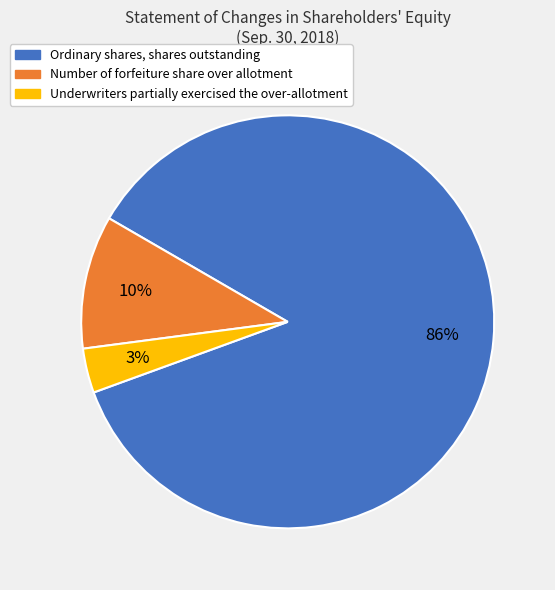

Which slice is the smallest?

Underwriters partially exercised the over-allotment